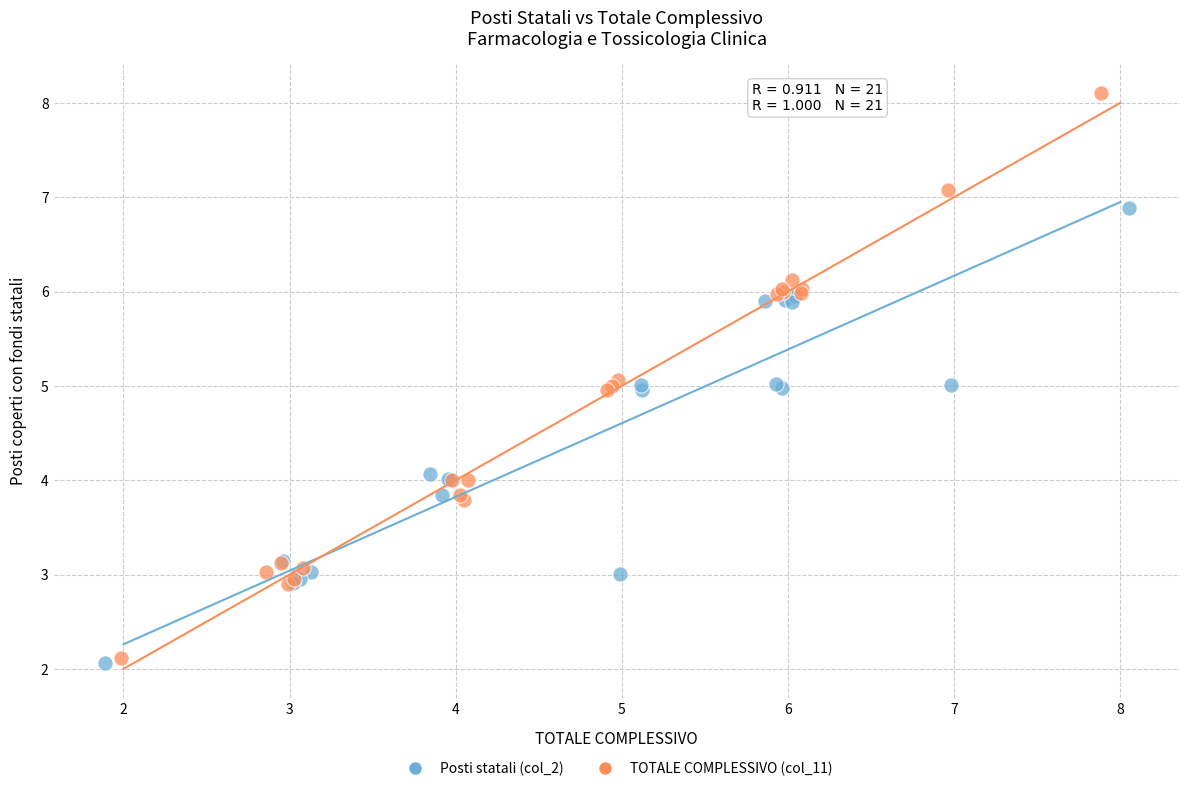

Which series has the largest Y range (max minus min)?

TOTALE COMPLESSIVO (col_11)